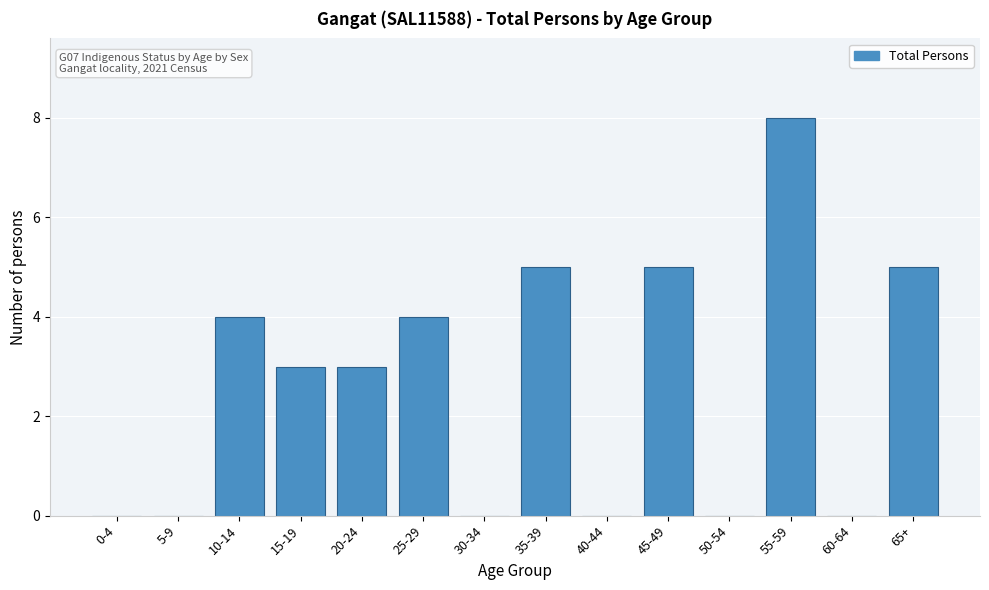

Reading left to right, transcribe all the data shown in this chart.

0-4=0	5-9=0	10-14=4	15-19=3	20-24=3	25-29=4	30-34=0	35-39=5	40-44=0	45-49=5	50-54=0	55-59=8	60-64=0	65+=5